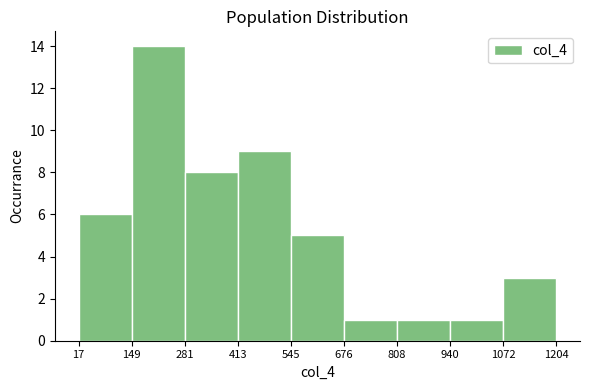

Reading left to right, transcribe this chart: for each bar, give the range it covers on the x-axis and its height. The values are not printed on the chart, so give them approximately, as read against the axis.

17 to 149: 6
149 to 281: 14
281 to 413: 8
413 to 545: 9
545 to 676: 5
676 to 808: 1
808 to 940: 1
940 to 1072: 1
1072 to 1204: 3